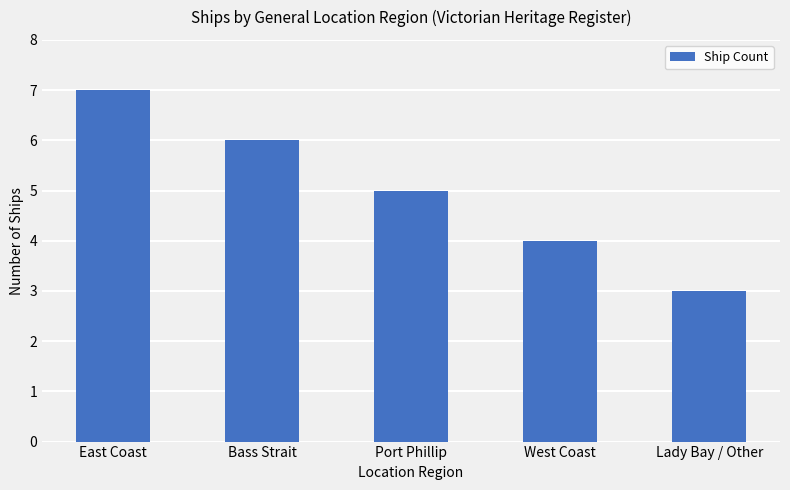

What is the greatest value displayed?

7